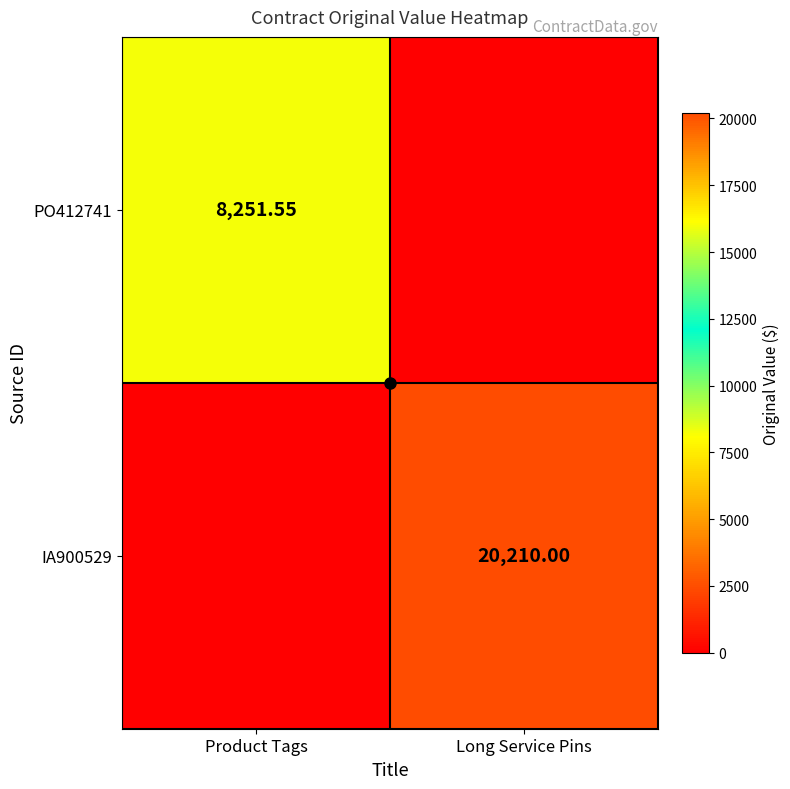

What is the average value of the IA900529 series?

10105.0